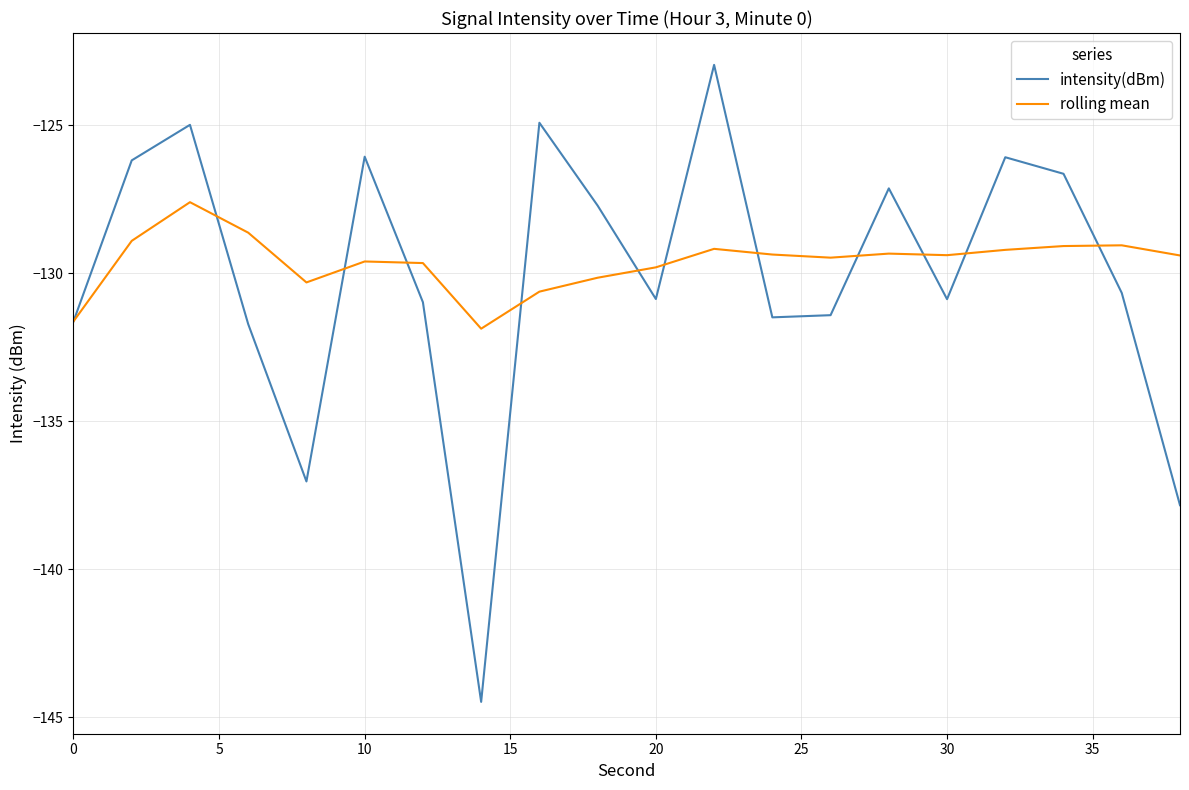

Rank the series by their maximum value, from highest to lowest.

intensity(dBm), rolling mean